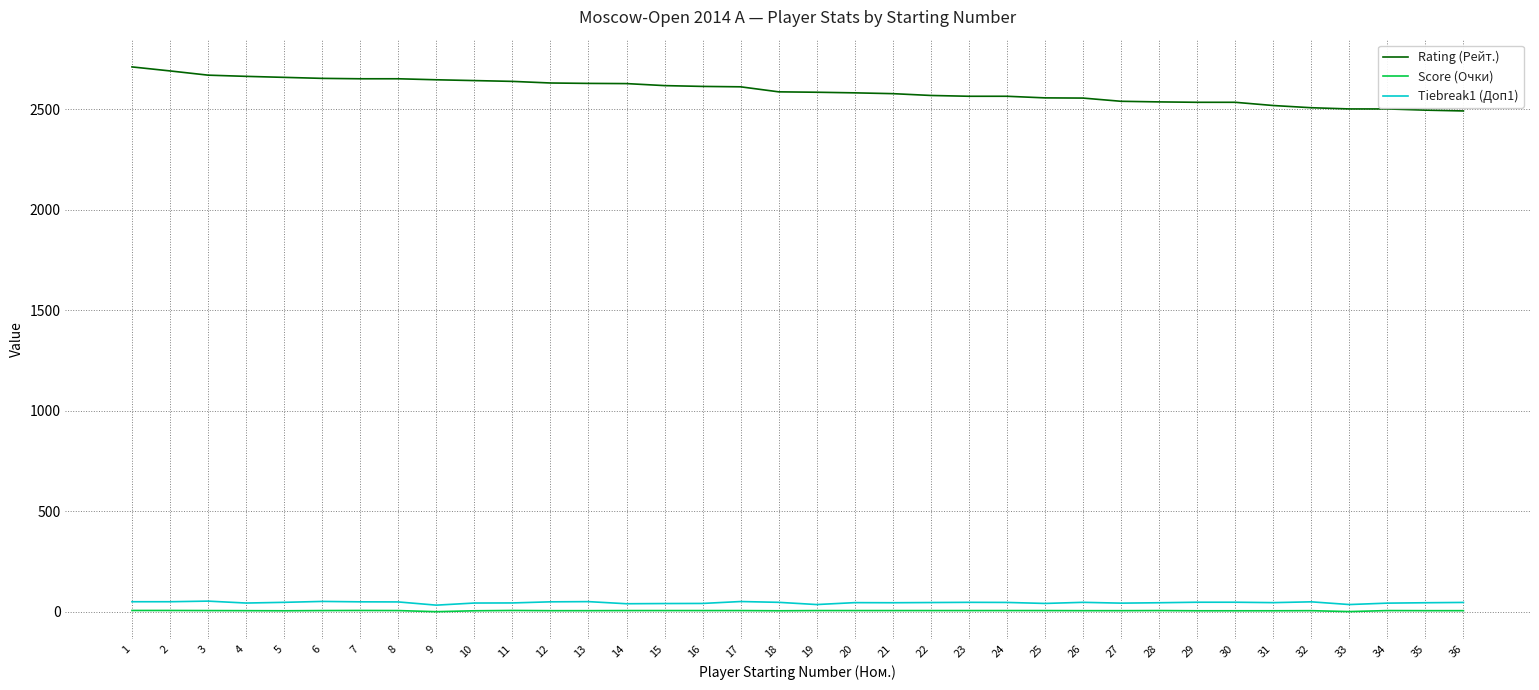

Is the value of Tiebreak1 (Доп1) at 35 greater than the value of Rating (Рейт.) at 17?

No